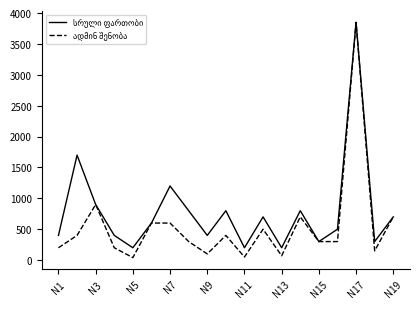

Is this an area chart (filled region under the line)?

No